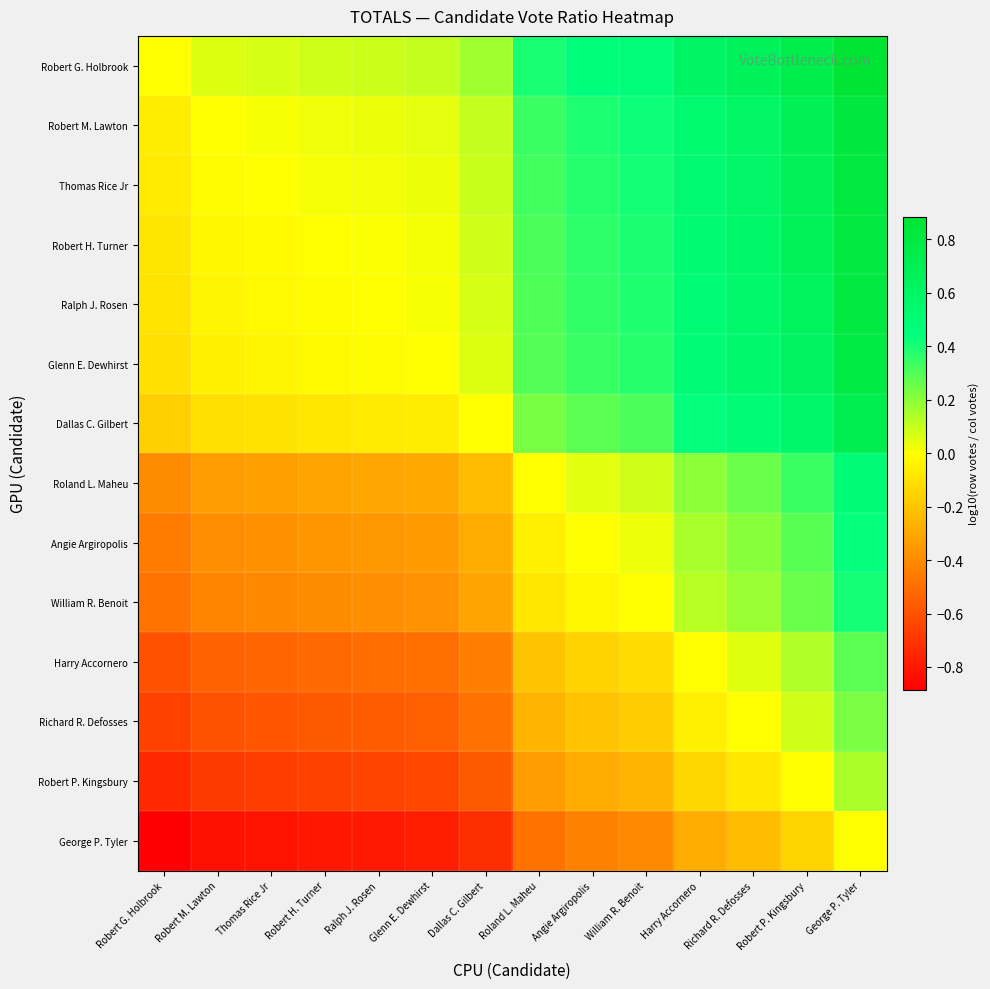

Which series has the largest range (max minus min)?

Robert G. Holbrook